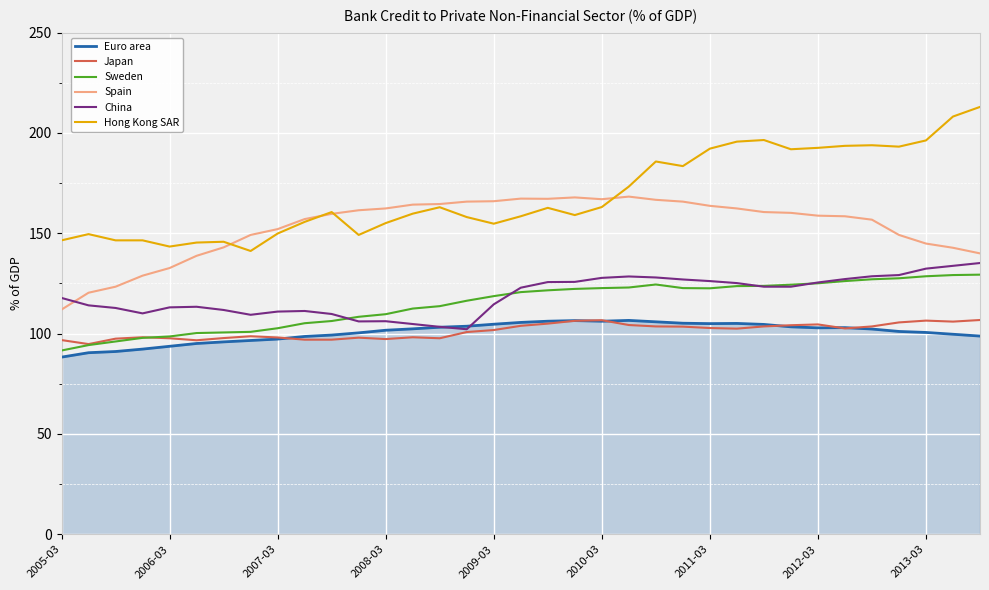

True or false: Sweden and Spain cross at least once.

False